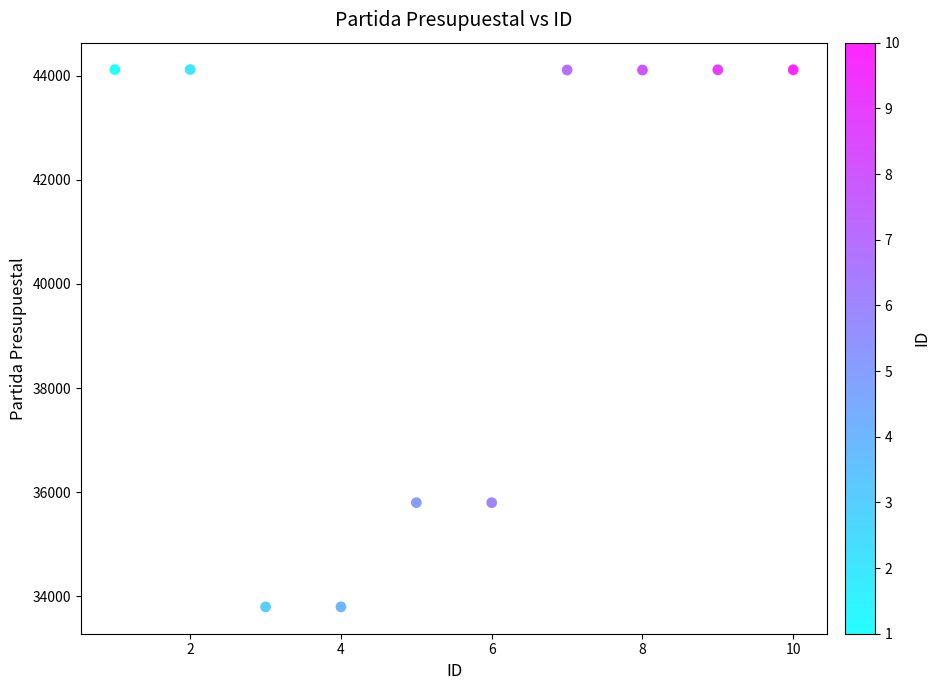

What is the range of X values (max minus min)?

9